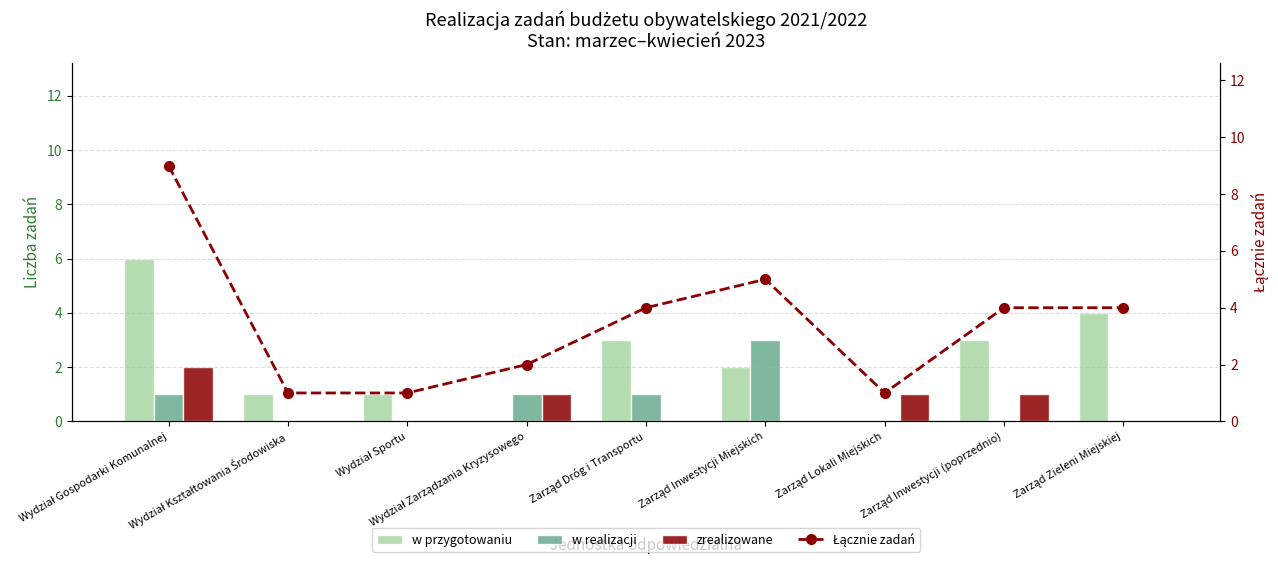

Which series changed the most between Wydział Zarządzania Kryzysowego and Zarząd Lokali Miejskich?

w realizacji